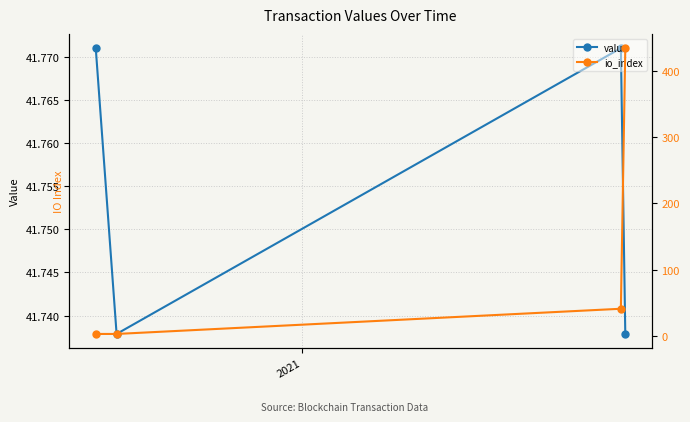

What is the difference between the second highest and minimum values in the io_index series?

38.0